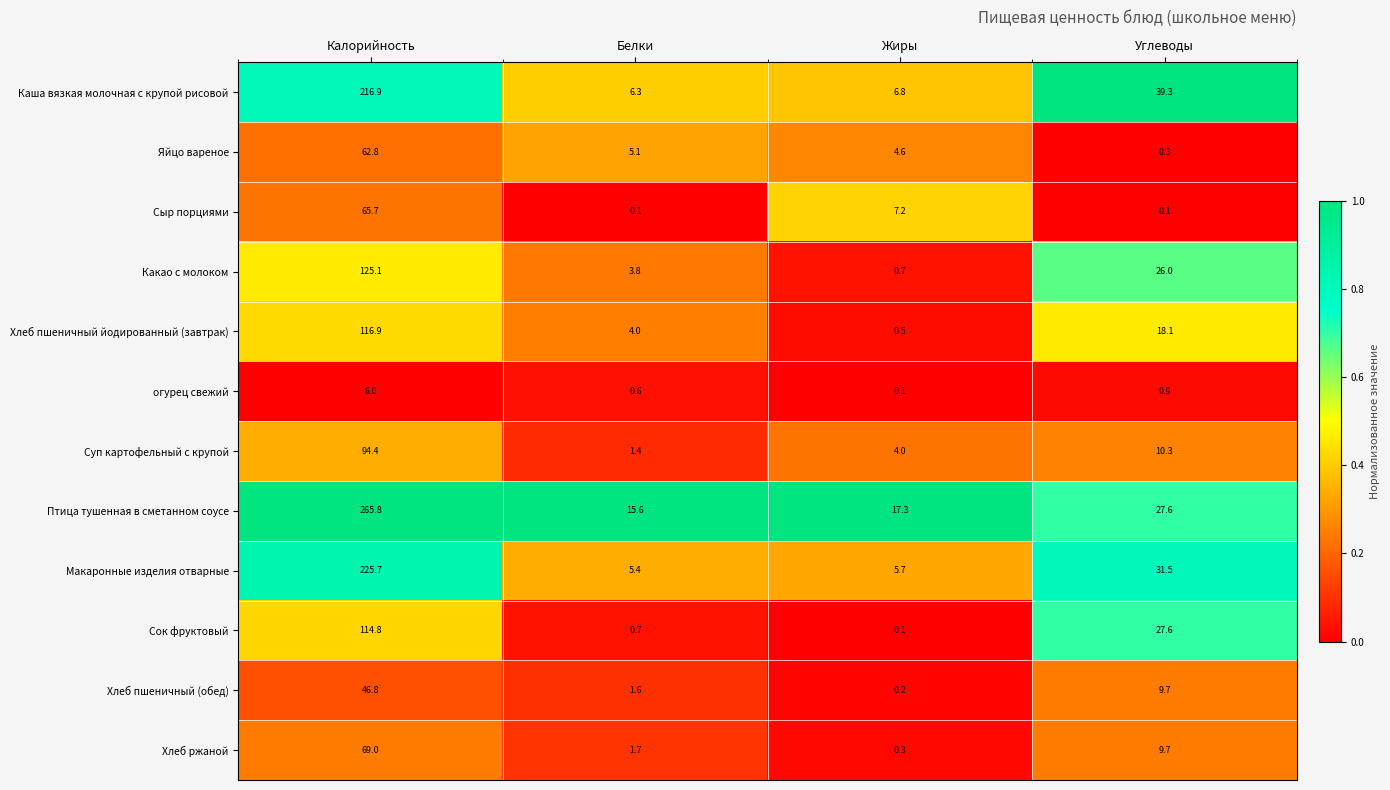

The value of Какао с молоком at Углеводы is 42.0. True or false?

False